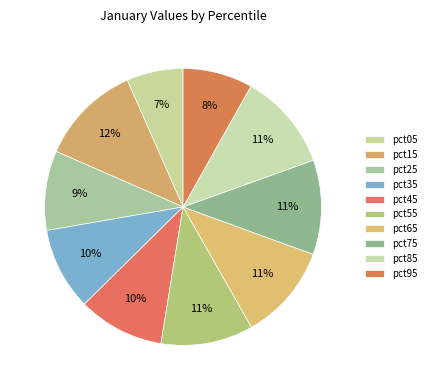

How many segments does this pie chart have?

10